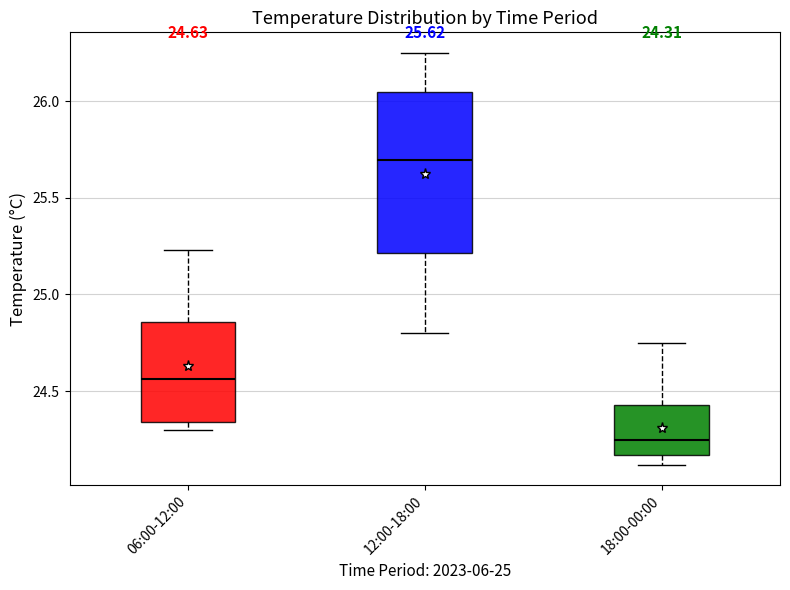

Which box is the tallest, from its lower edge to its upper edge?

12:00-18:00